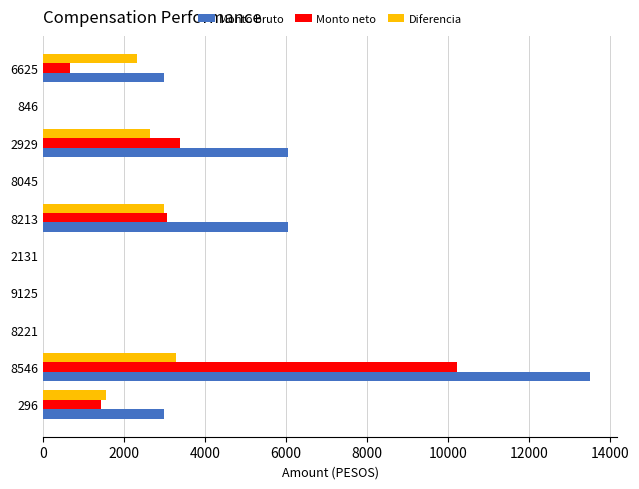

The Monto bruto series shows 3000.0 at 6625. True or false?

True